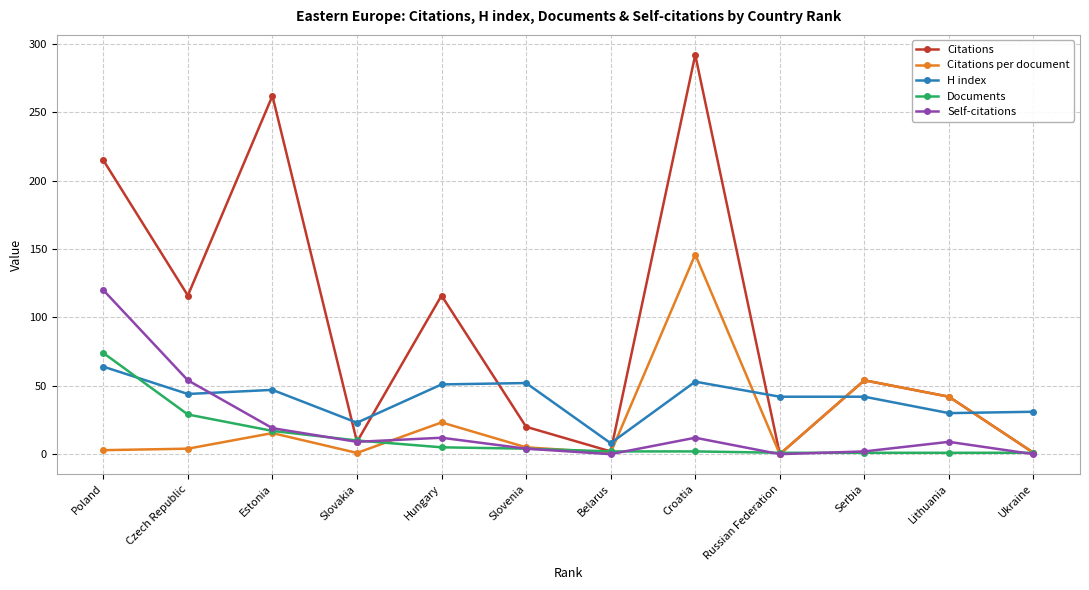

After their last crossing, which series has the higher values: H index or Self-citations?

H index